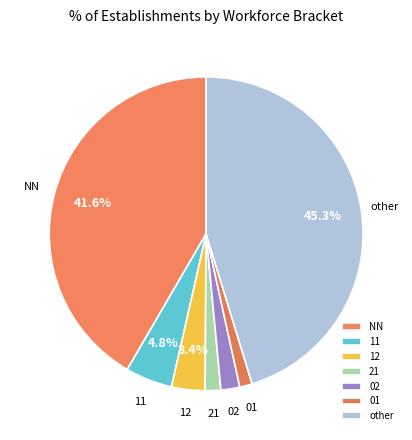

Does any single category account for the majority?

No